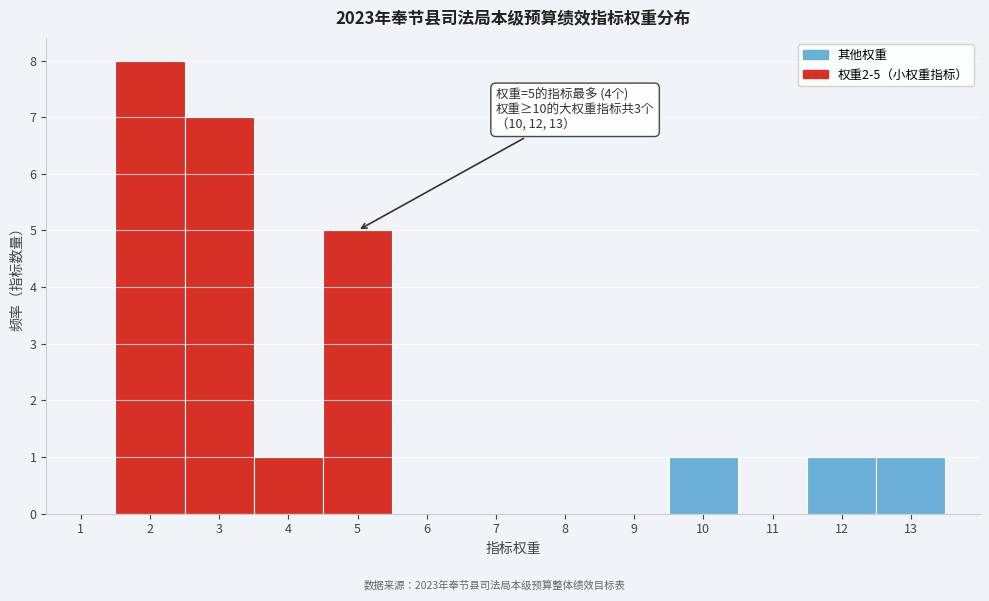

Which range on the x-axis has the tallest bar?

1.5 to 2.5